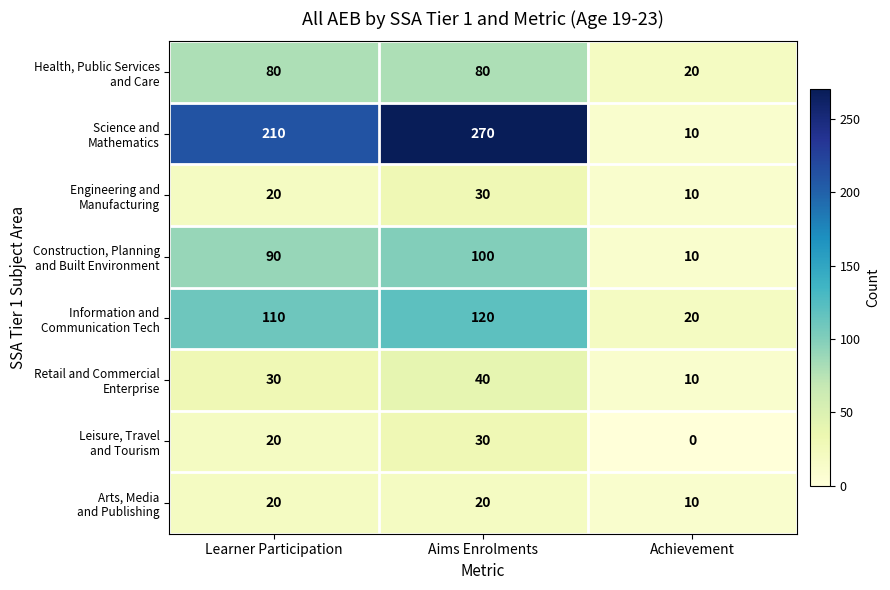

What is the total value across all series at Achievement?

90